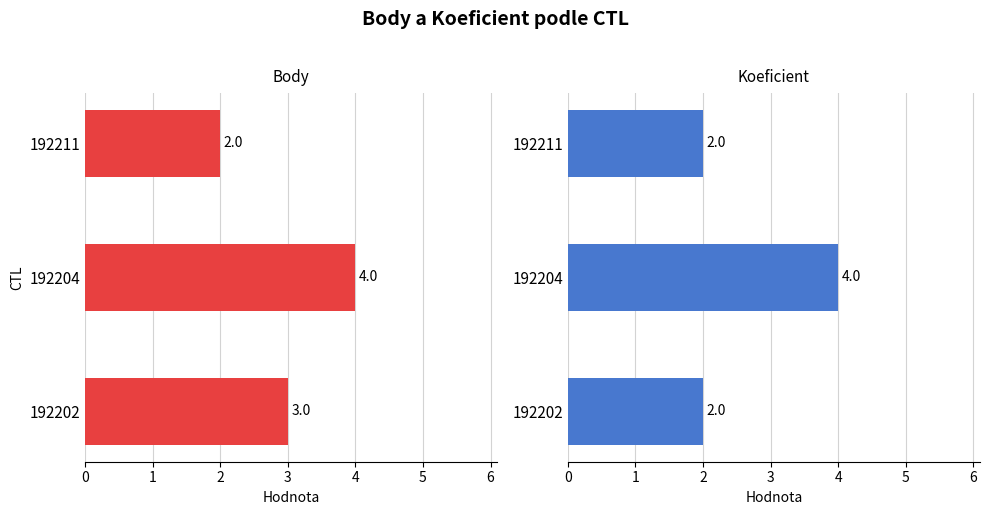

What is the difference between the maximum and second lowest values in the Body series?

1